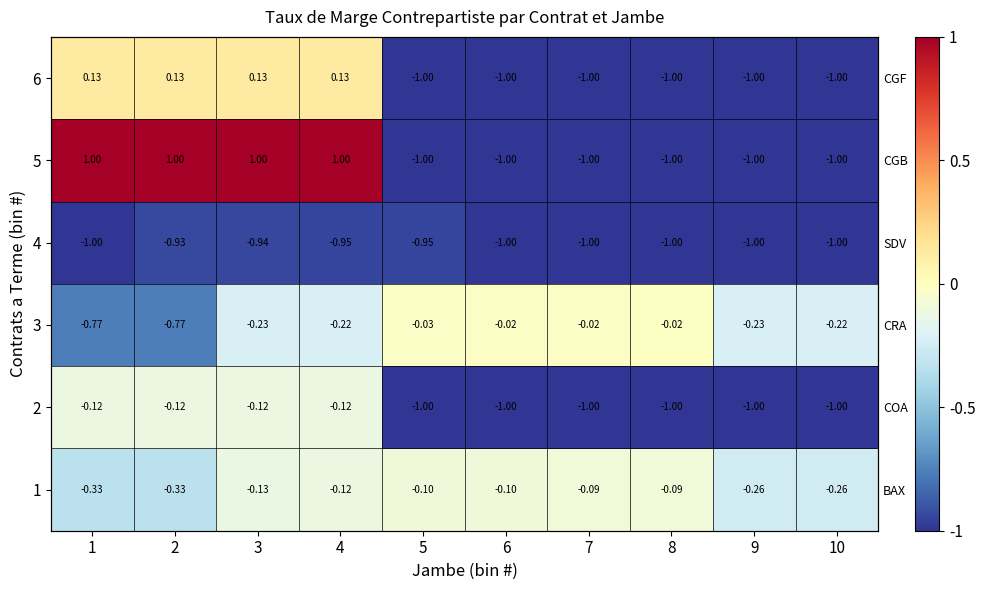

How many data points in 5 are above -1?

4